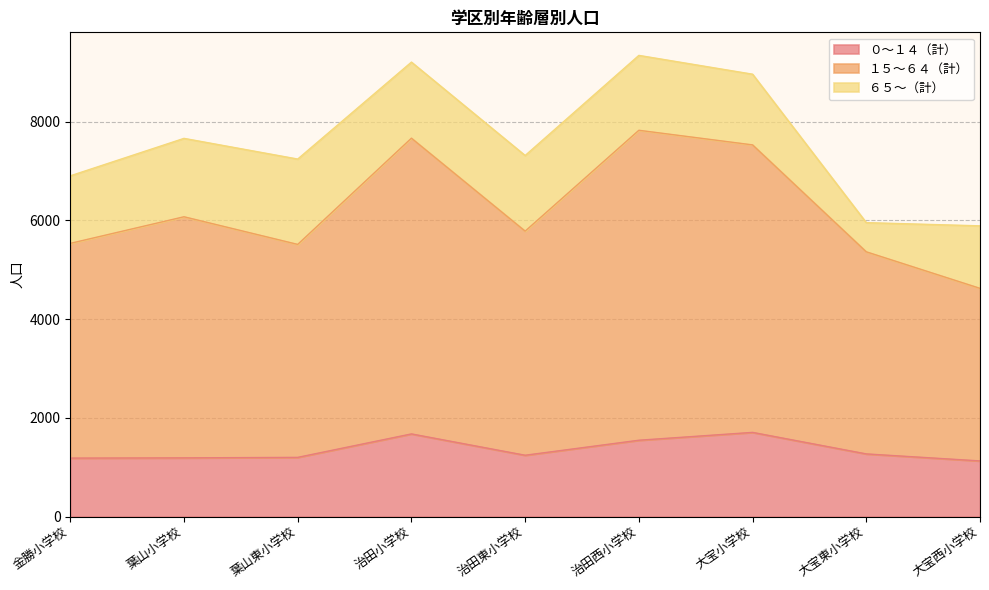

True or false: １５～６４（計） and ０～１４（計） intersect in this chart.

False